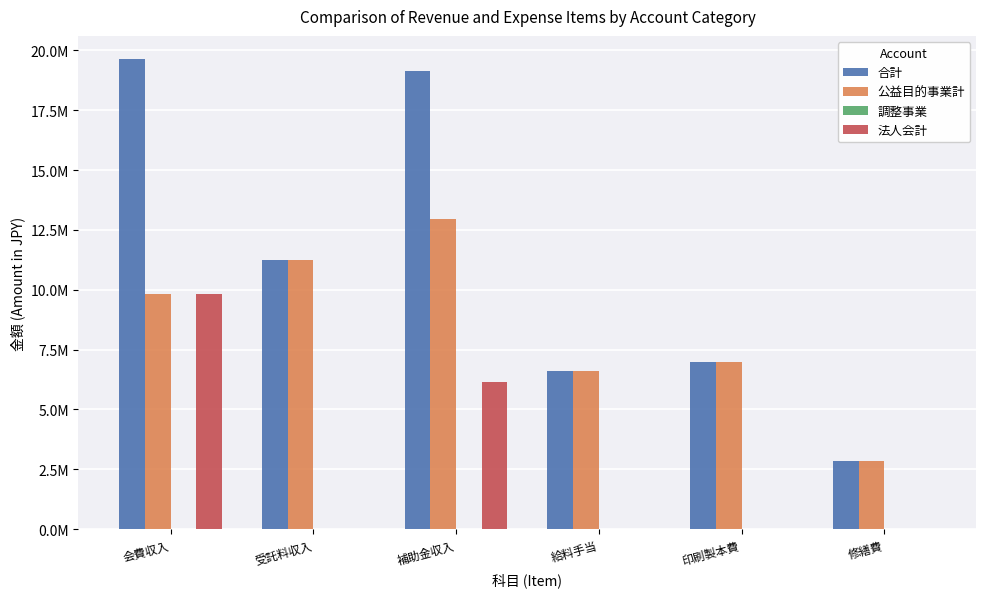

What is the sum of all 合計 values?

66397110